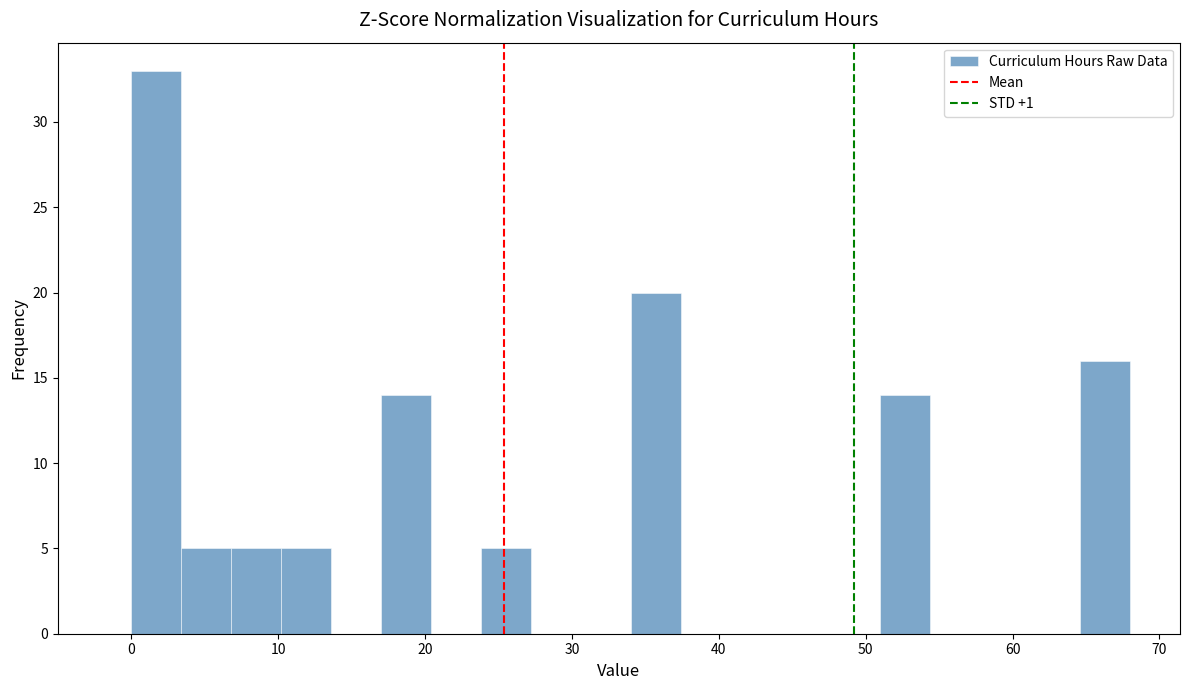

Around what value on the x-axis is the tallest bar? Give the approximate position of its centre, as read against the axis.

2